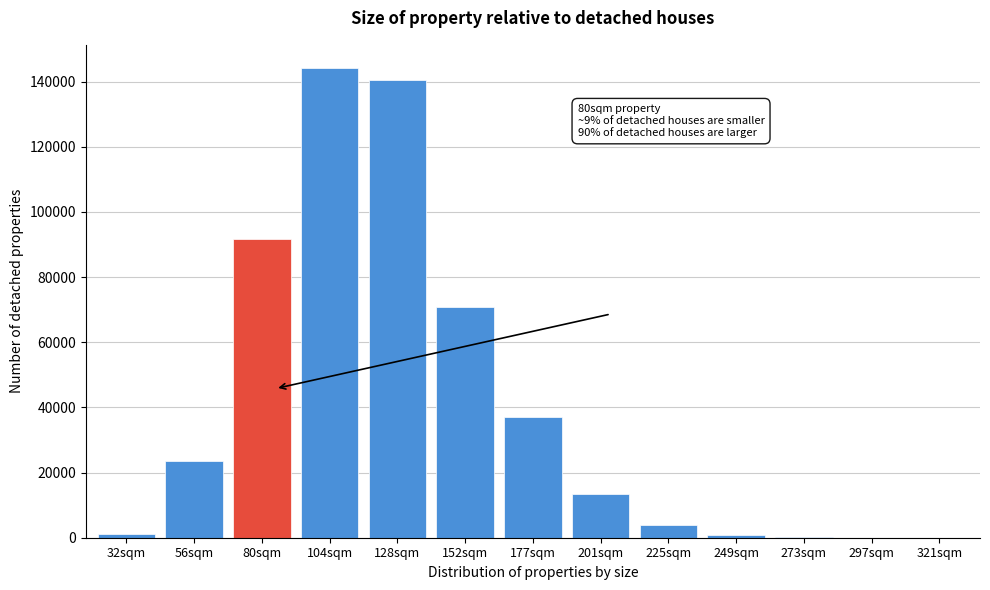

Between 177sqm and 104sqm, which is larger?

104sqm